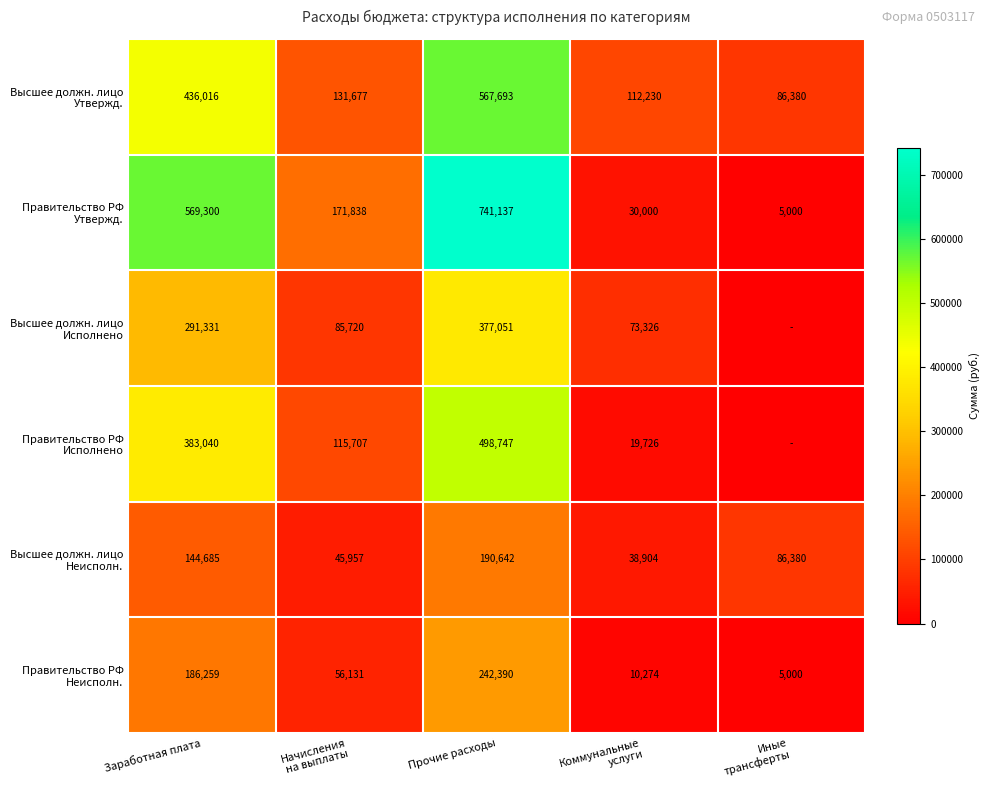

What is the spread (max minus min) of values at Заработная плата?

424615